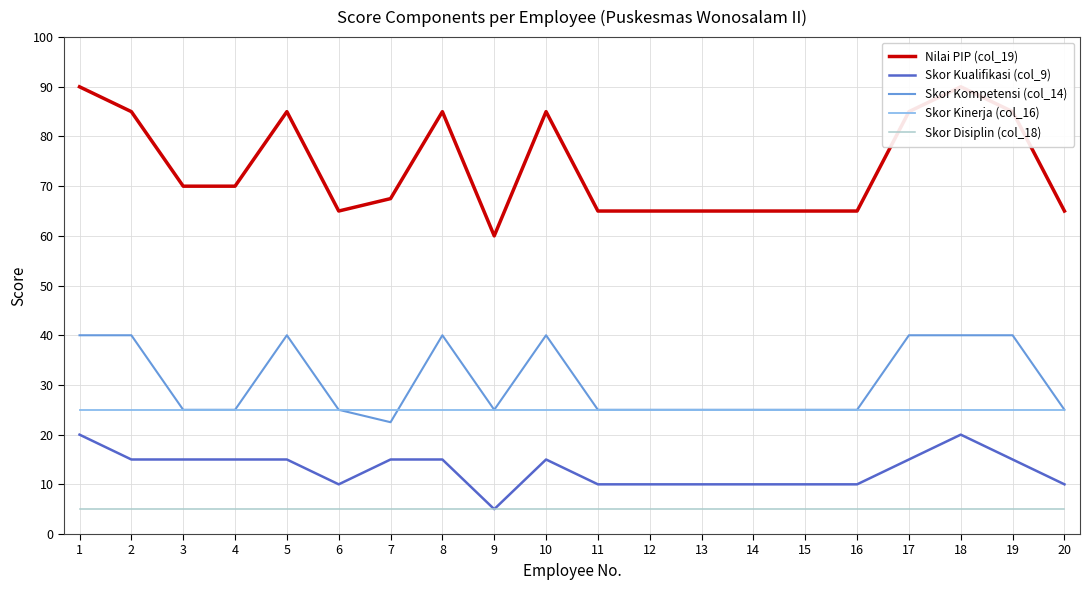

What is the maximum value for Skor Kualifikasi (col_9)?

20.0